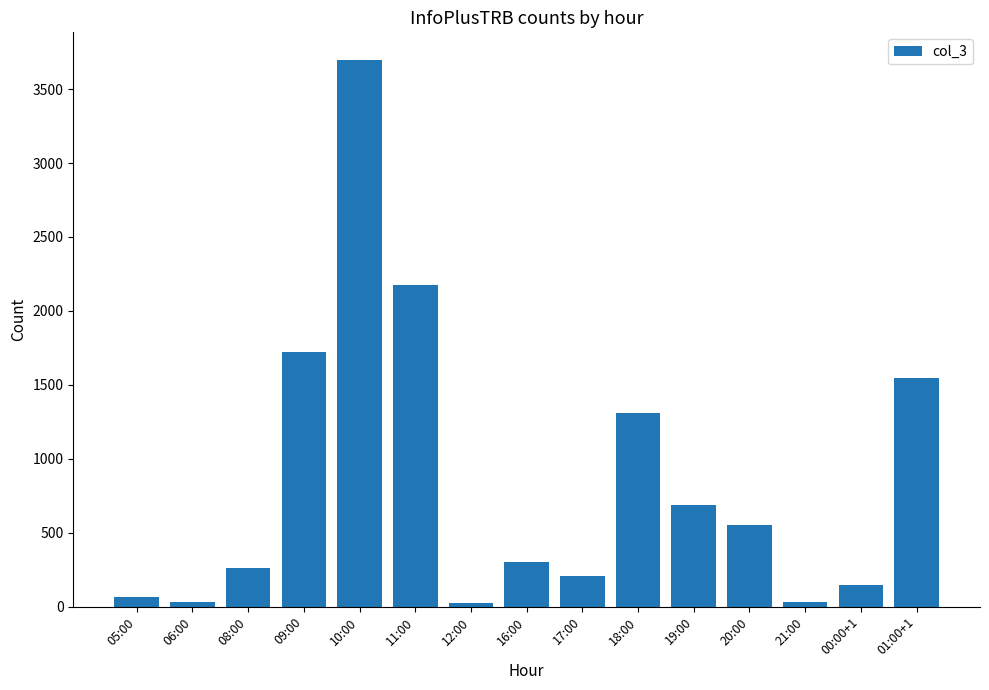

What is the label of the 5th bar from the right?

19:00